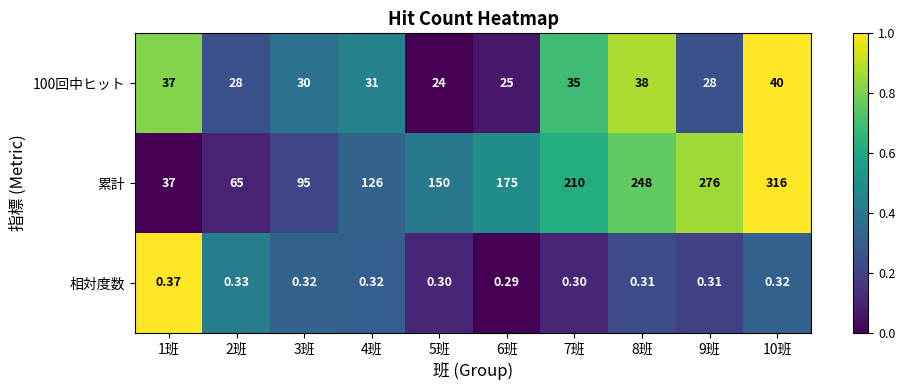

Count the number of data series in this chart.

3